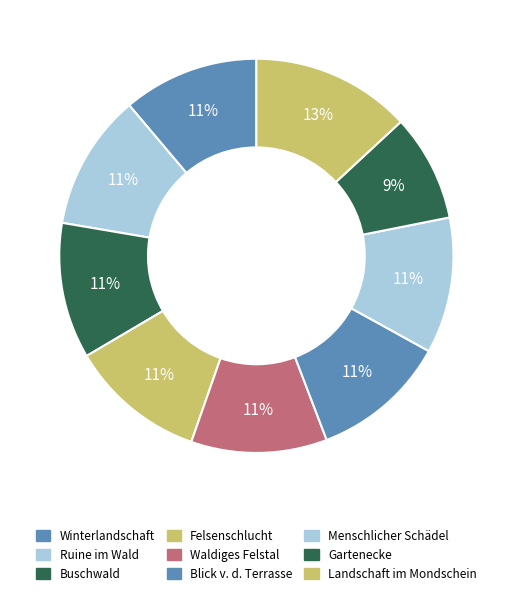

How many segments does this pie chart have?

9